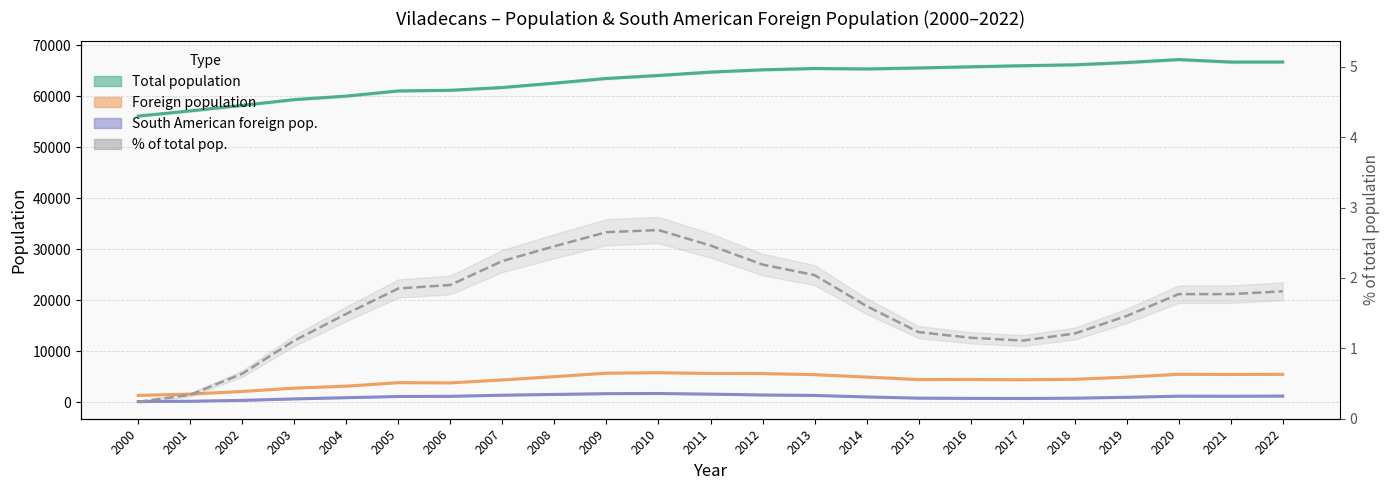

True or false: Total population and South American foreign pop. intersect in this chart.

False